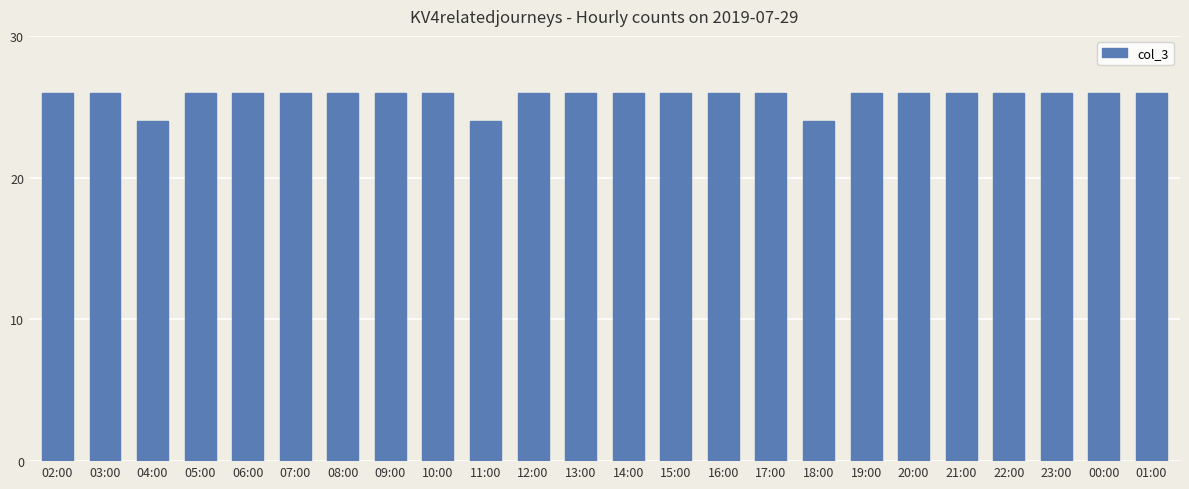

Reading left to right, transcribe all the data shown in this chart.

26	26	24	26	26	26	26	26	26	24	26	26	26	26	26	26	24	26	26	26	26	26	26	26